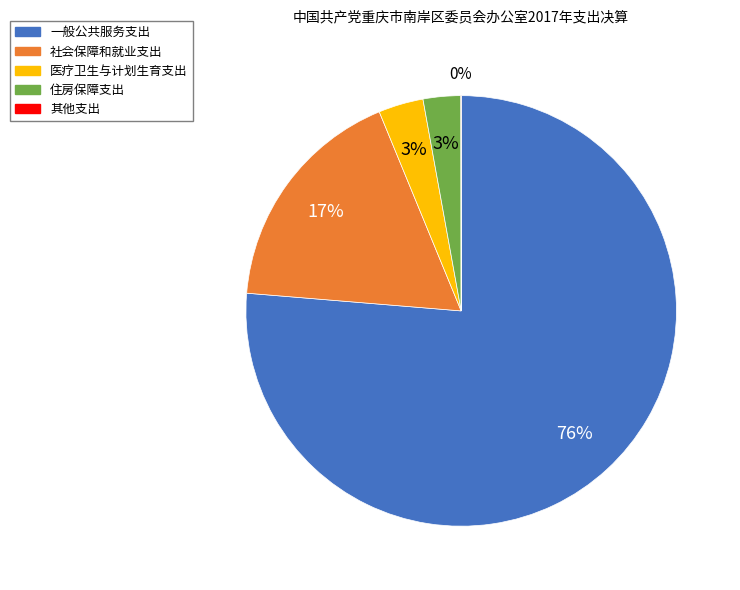

Is there any slice that represents more than half of the pie?

Yes